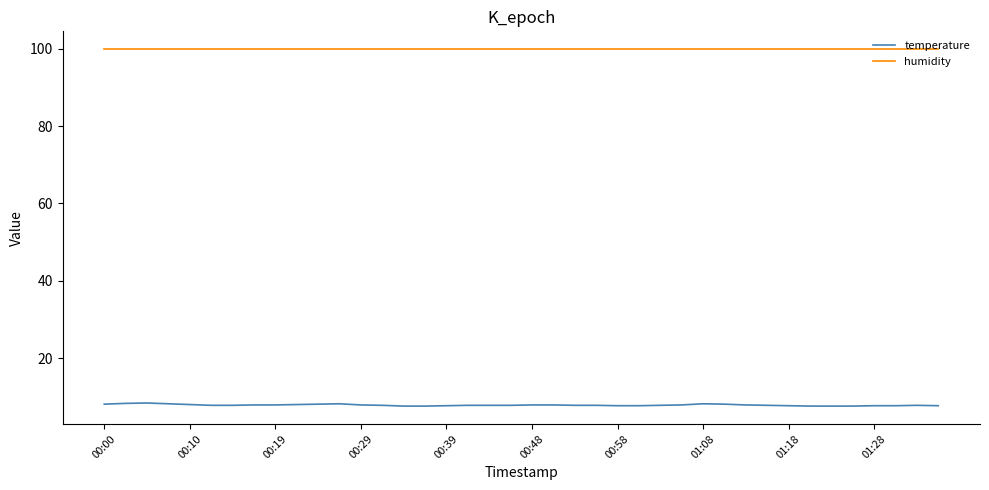

True or false: humidity and temperature intersect in this chart.

False